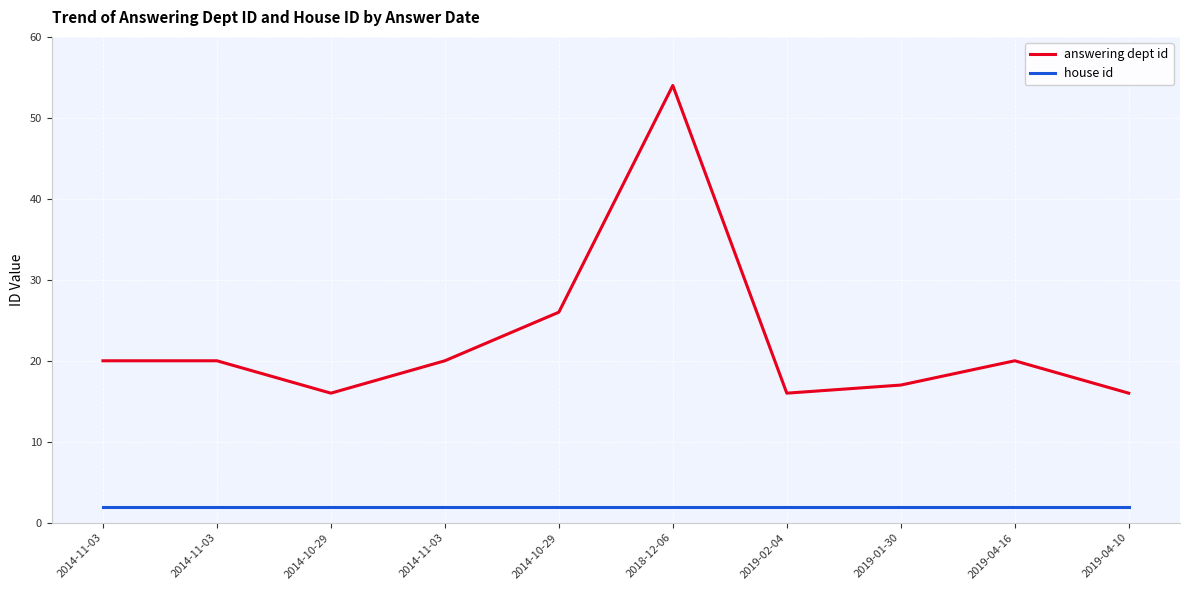

What is the label of the 5th point from the right?

2018-12-06